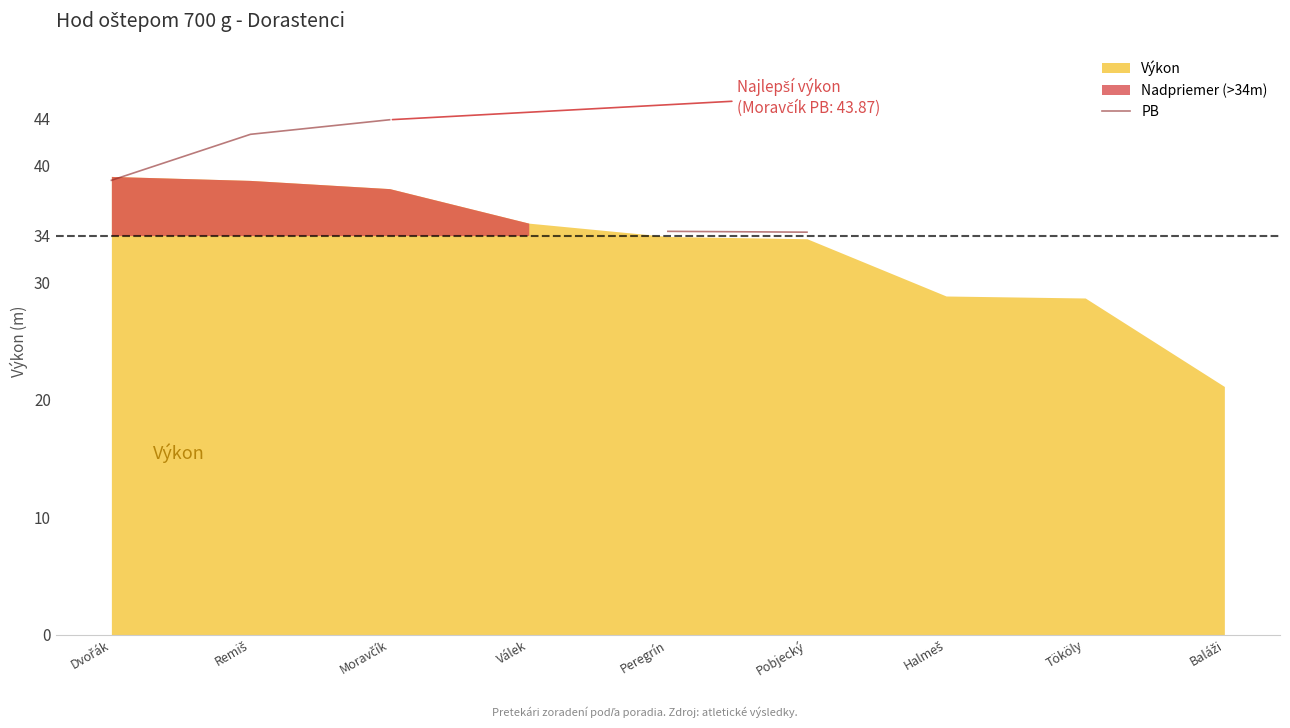

How many values exceed 38?

3